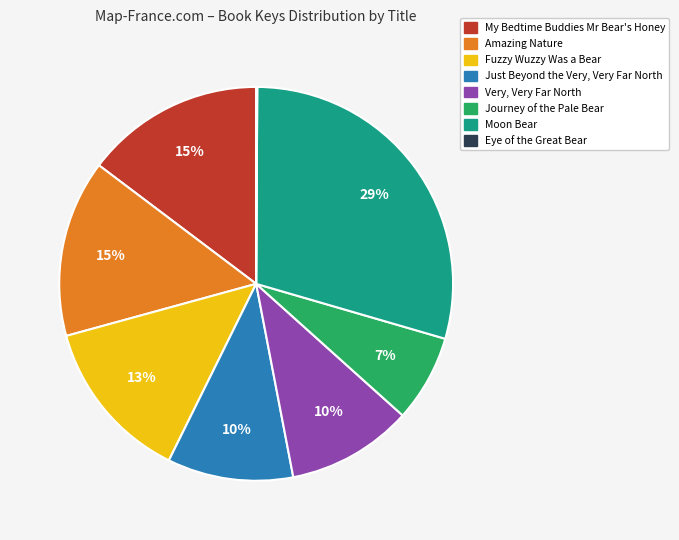

To the nearest percent, what is the difference between the Very, Very Far North and Moon Bear slice percentages?

19%